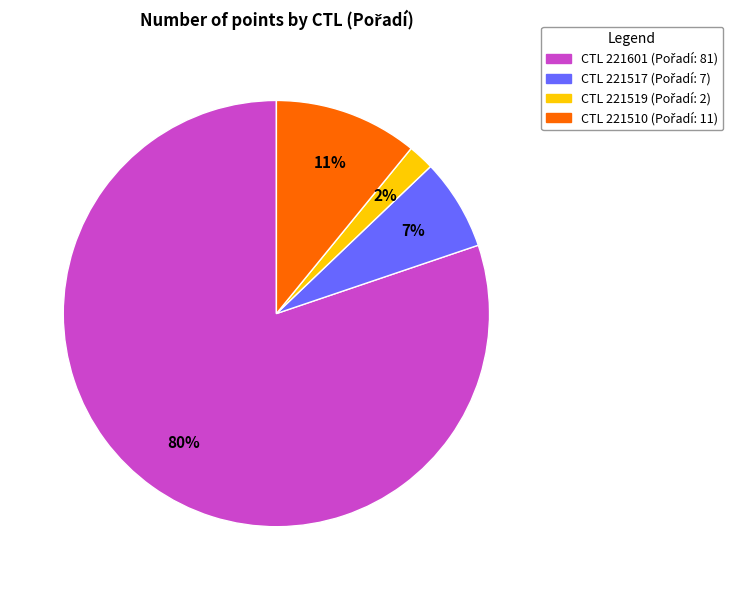

Does any single category account for the majority?

Yes